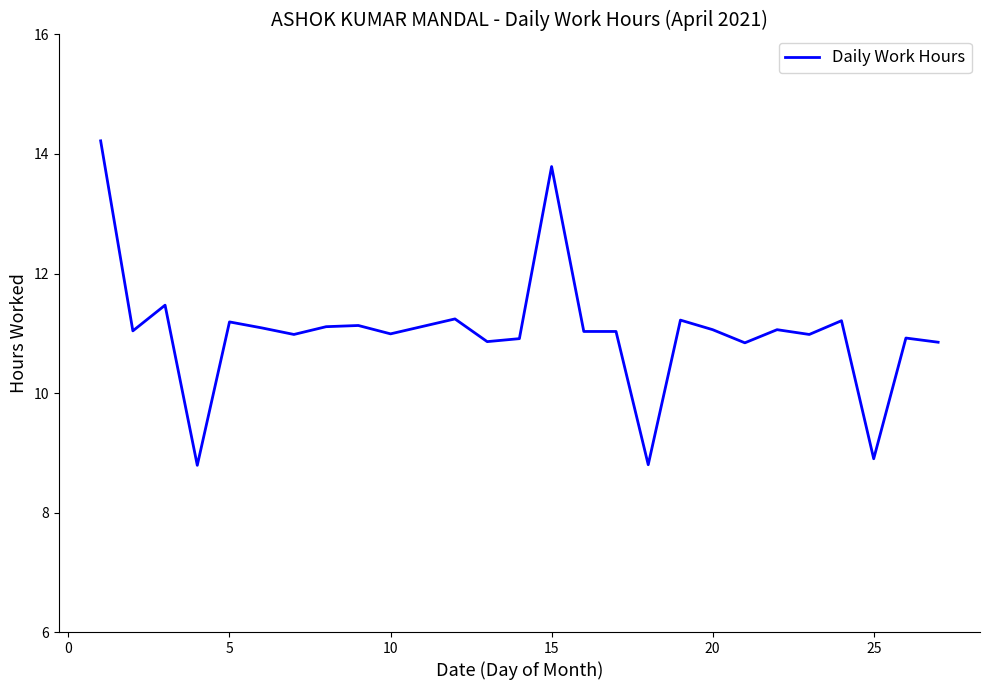

What is the minimum value shown in the chart?

8.8